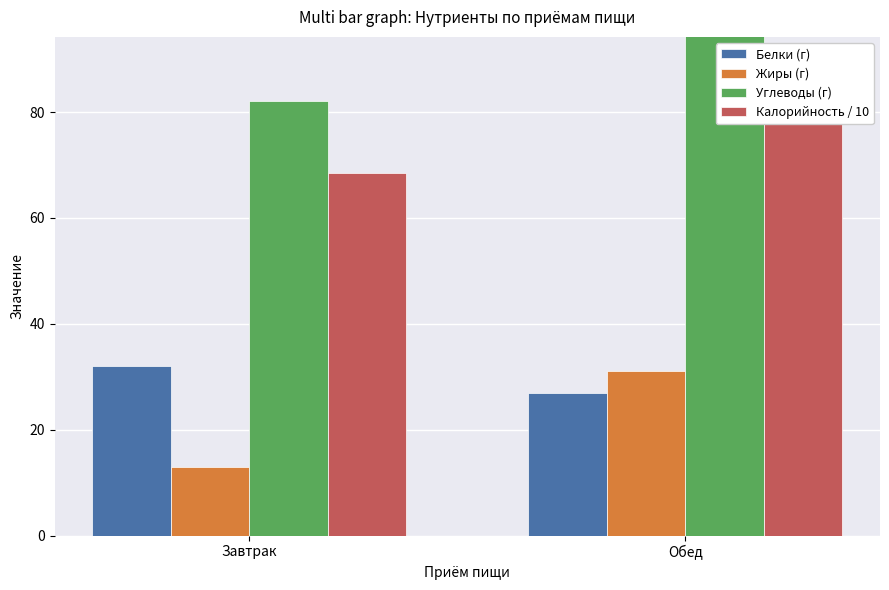

Read the Калорийность / 10 value at Обед.

81.9